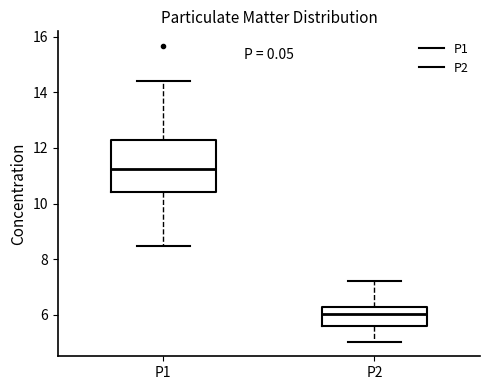

Reading left to right, transcribe this box plot: for each box, give where its median line is, the range the box spans, and where its two whiskers end, as read against the y-axis. The values are not printed on the chart, so give them approximately, as read against the axis.

P1: median 11.2, box 10.4 to 12.2, whiskers 8.4 to 14.4
P2: median 6.0, box 5.6 to 6.2, whiskers 5.0 to 7.2